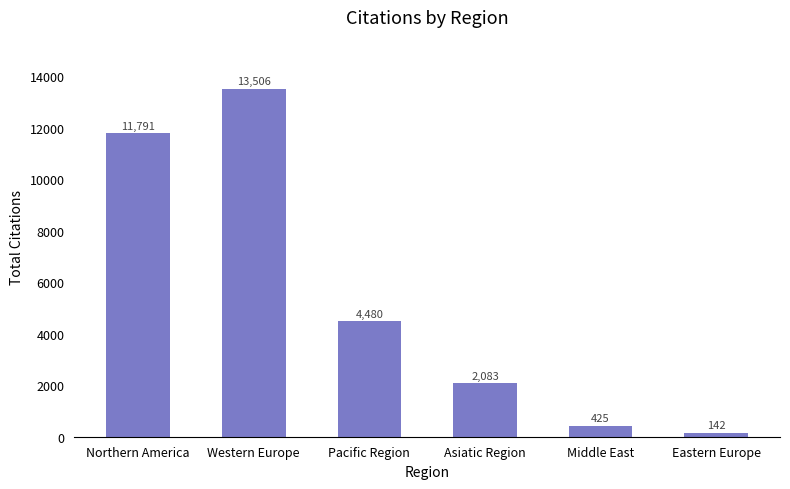

List the labels in order of value, smallest first.

Eastern Europe, Middle East, Asiatic Region, Pacific Region, Northern America, Western Europe